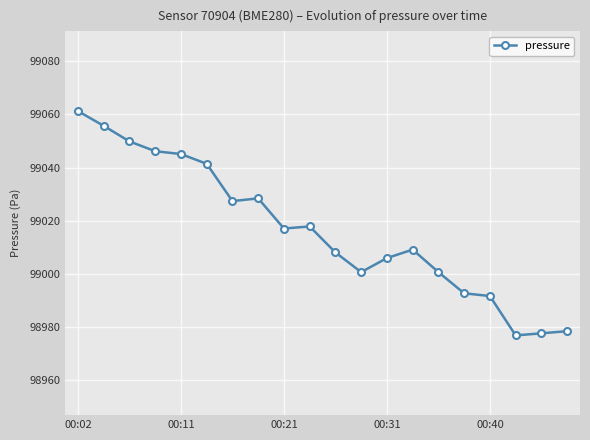

What is the smallest value displayed?

98976.8